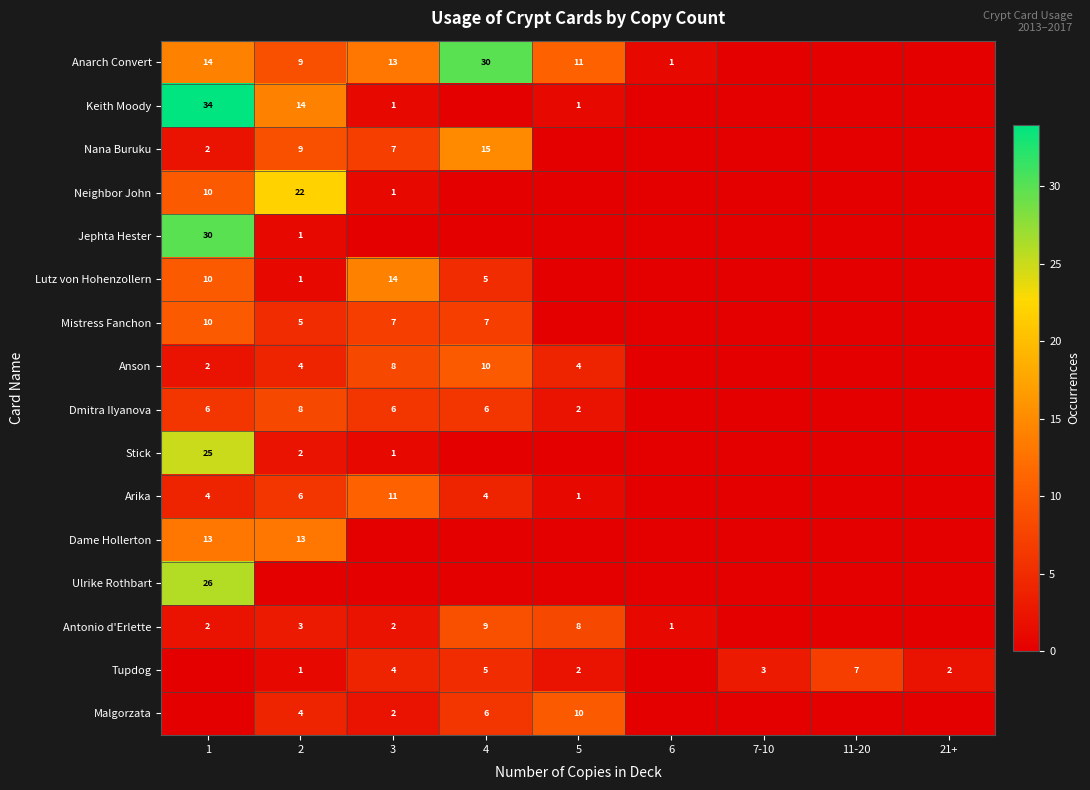

What is the difference between the Neighbor John values at 1 and 3?

9